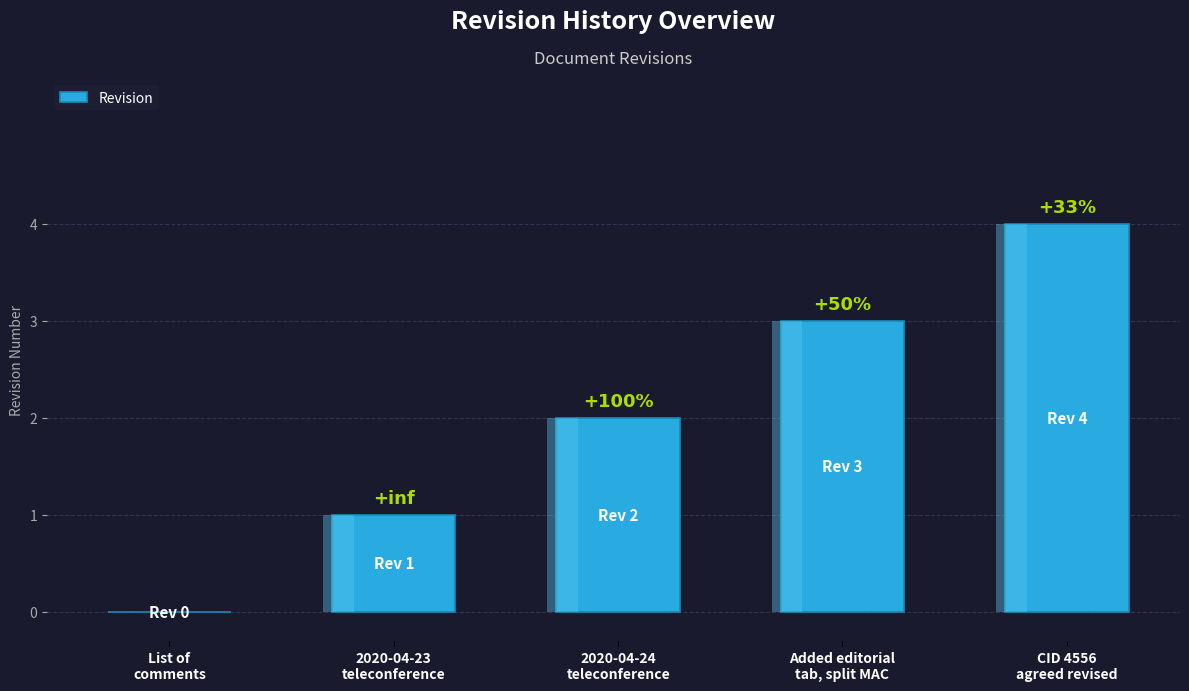

Reading left to right, list all the values displayed in this chart.

0	1	2	3	4